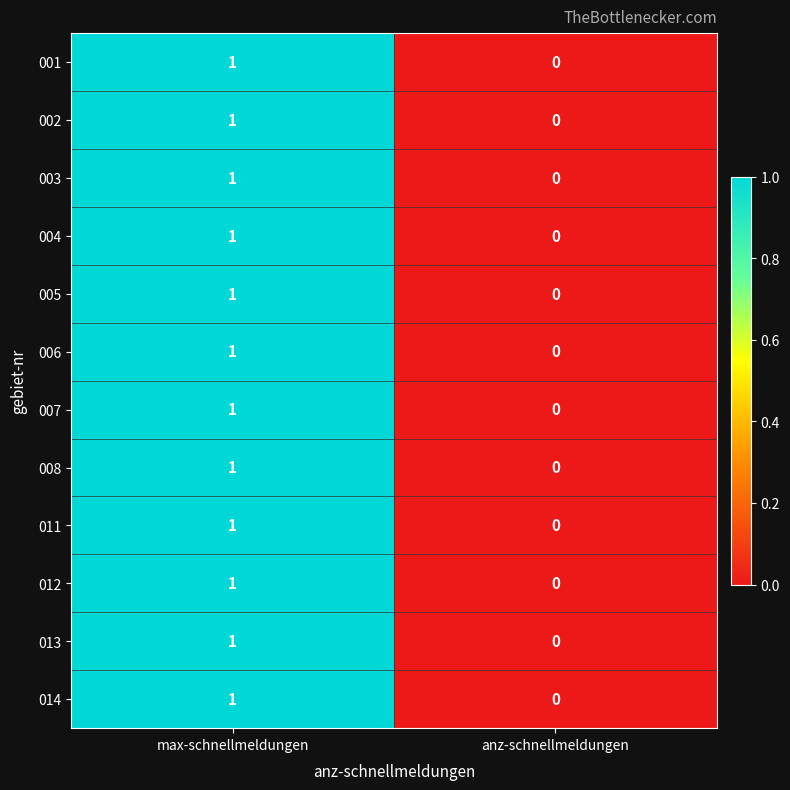

How many categories are shown in the chart?

2